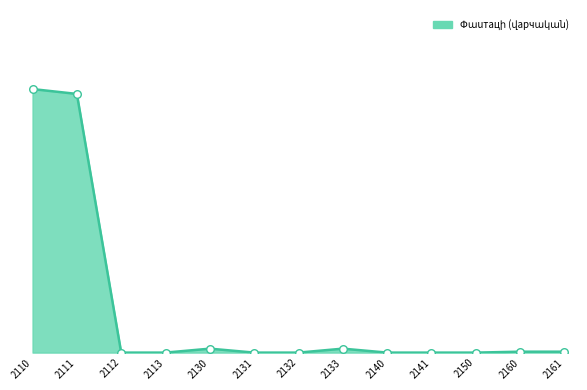

Does the chart have visible grid lines?

No